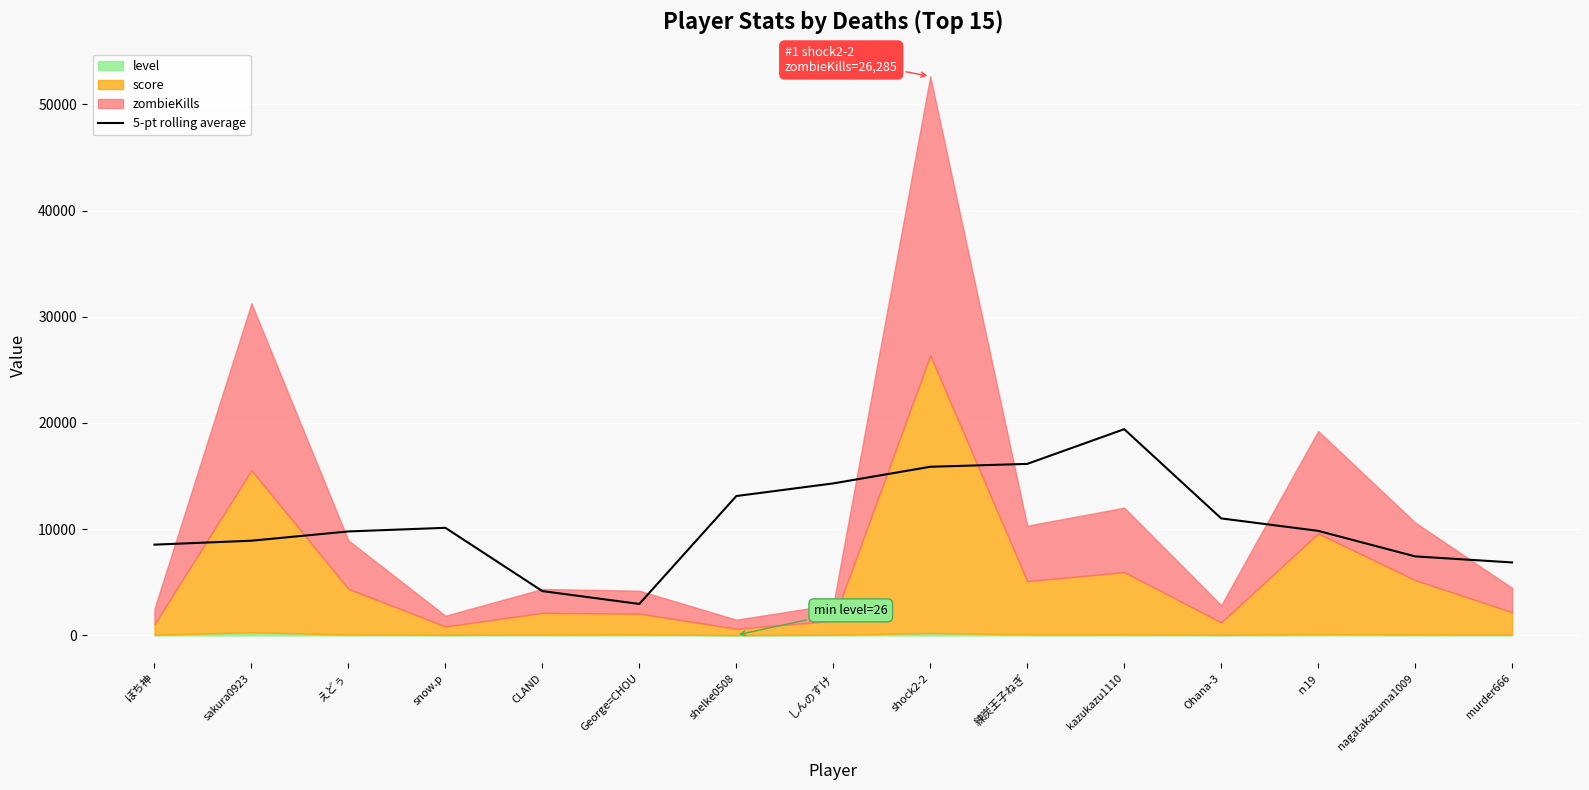

How many categories are shown in the chart?

15